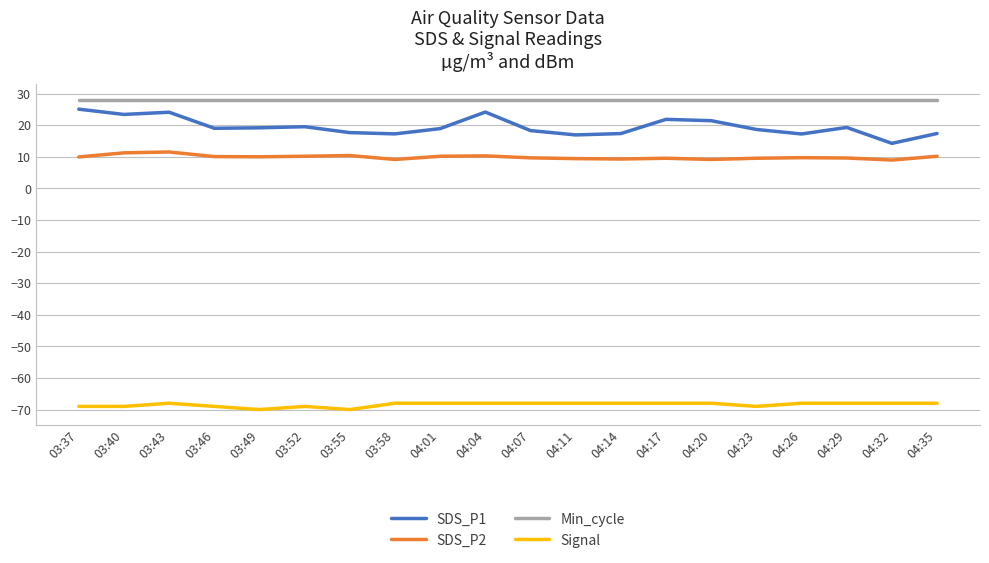

What is the difference between the second highest and minimum values in the SDS_P2 series?

2.3